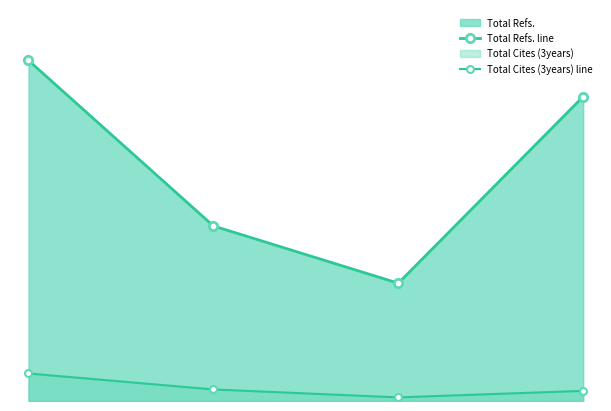

What is the average value of the Total Refs. line series?

2010